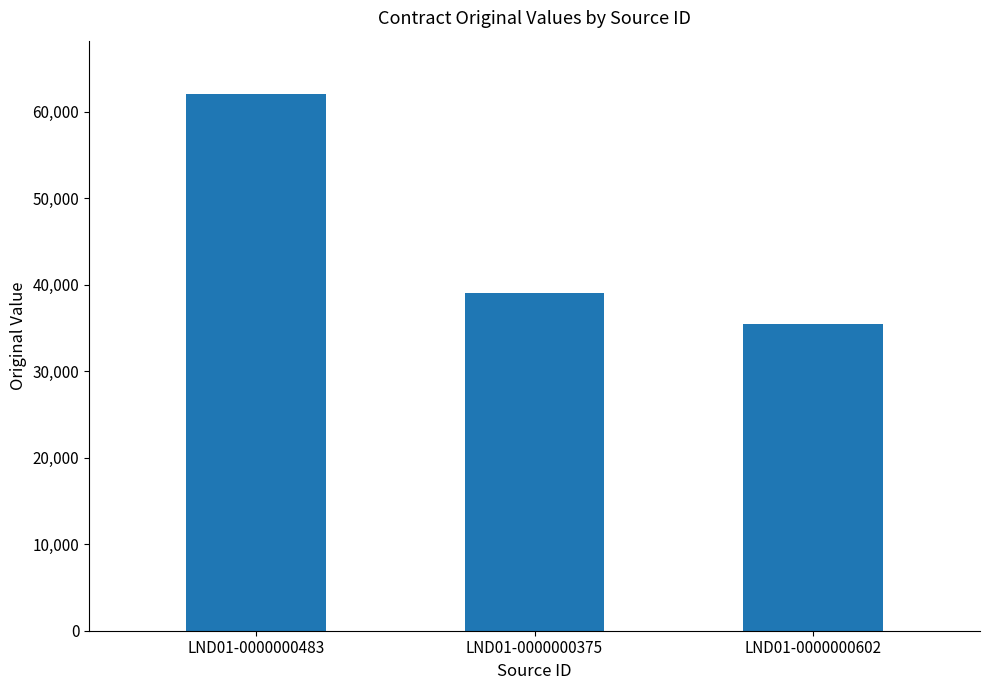

Rank the categories by value from highest to lowest.

LND01-0000000483, LND01-0000000375, LND01-0000000602